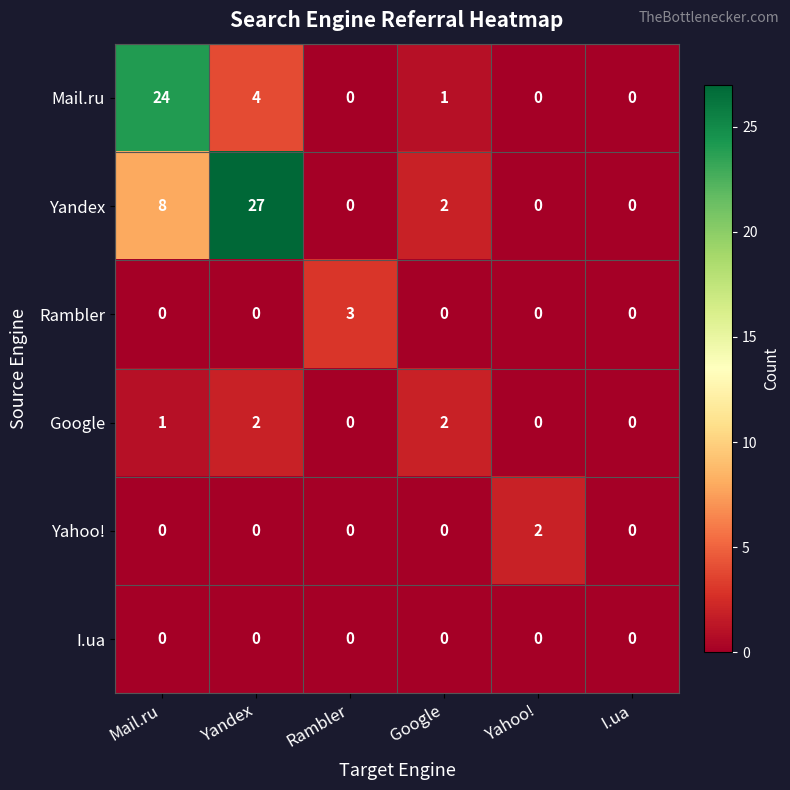

What is the difference between the Mail.ru values at I.ua and Mail.ru?

24